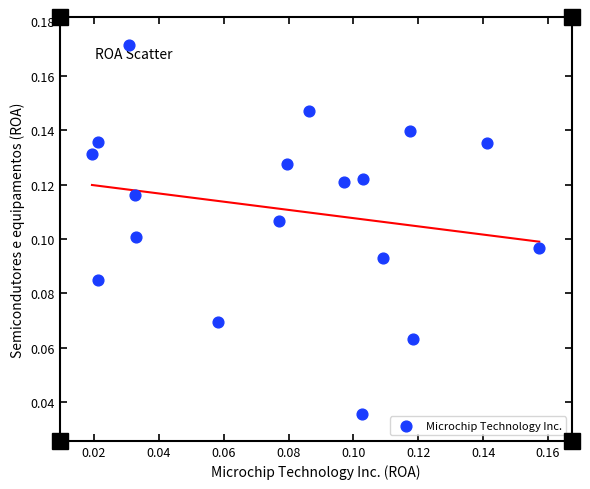

Count the number of points in this scatter plot.

18